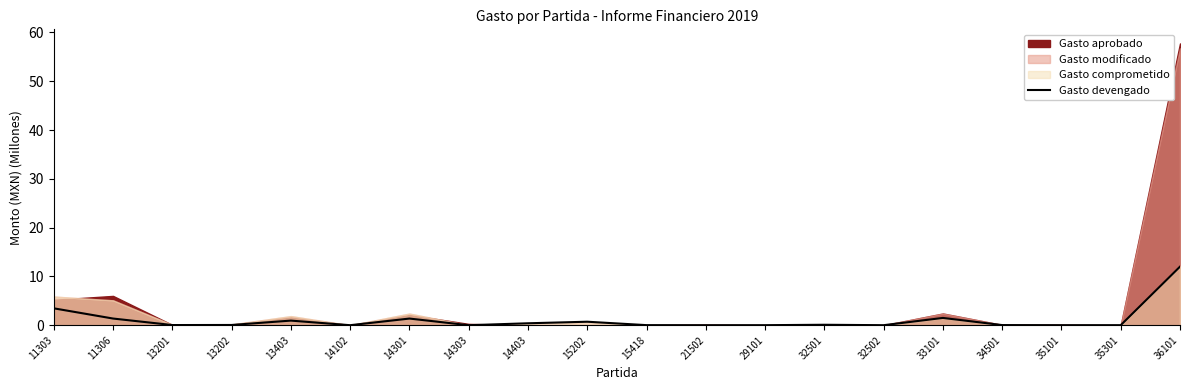

At which category does the data reach its first local peak?

13403